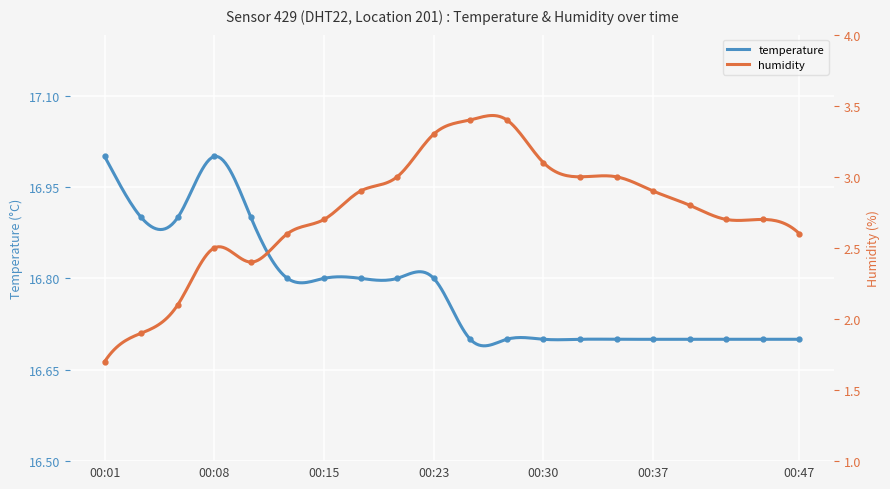

At how many categories does at least one series exceed 16?

20